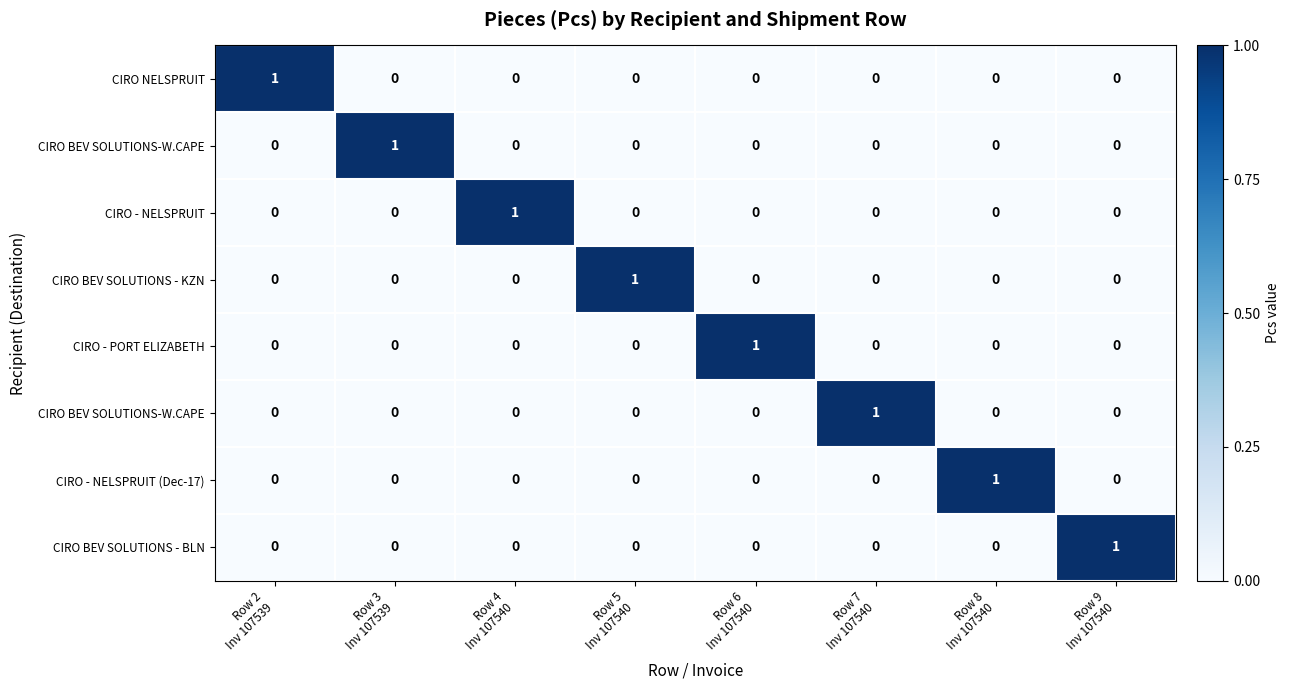

What is the total value across all series at Row 6
Inv 107540?

1